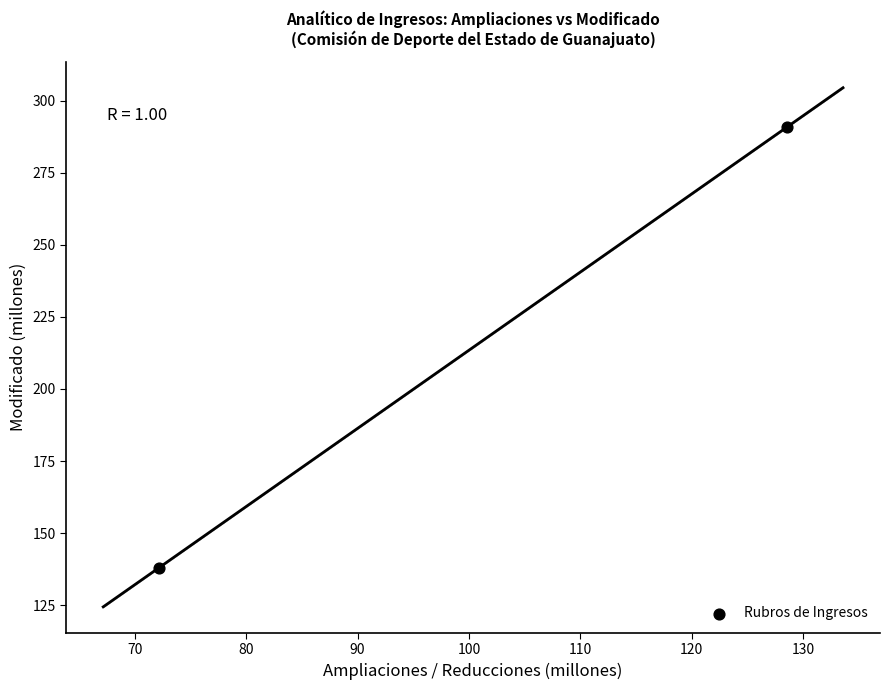

What is the average Y value?

214.4